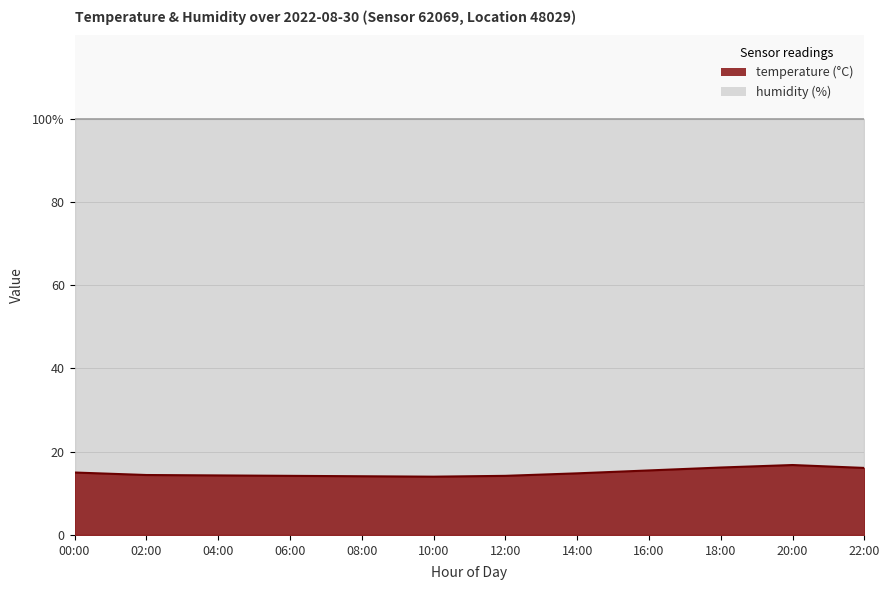

Rank the categories by value from highest to lowest.

20:00, 18:00, 22:00, 16:00, 00:00, 14:00, 02:00, 04:00, 06:00, 12:00, 08:00, 10:00